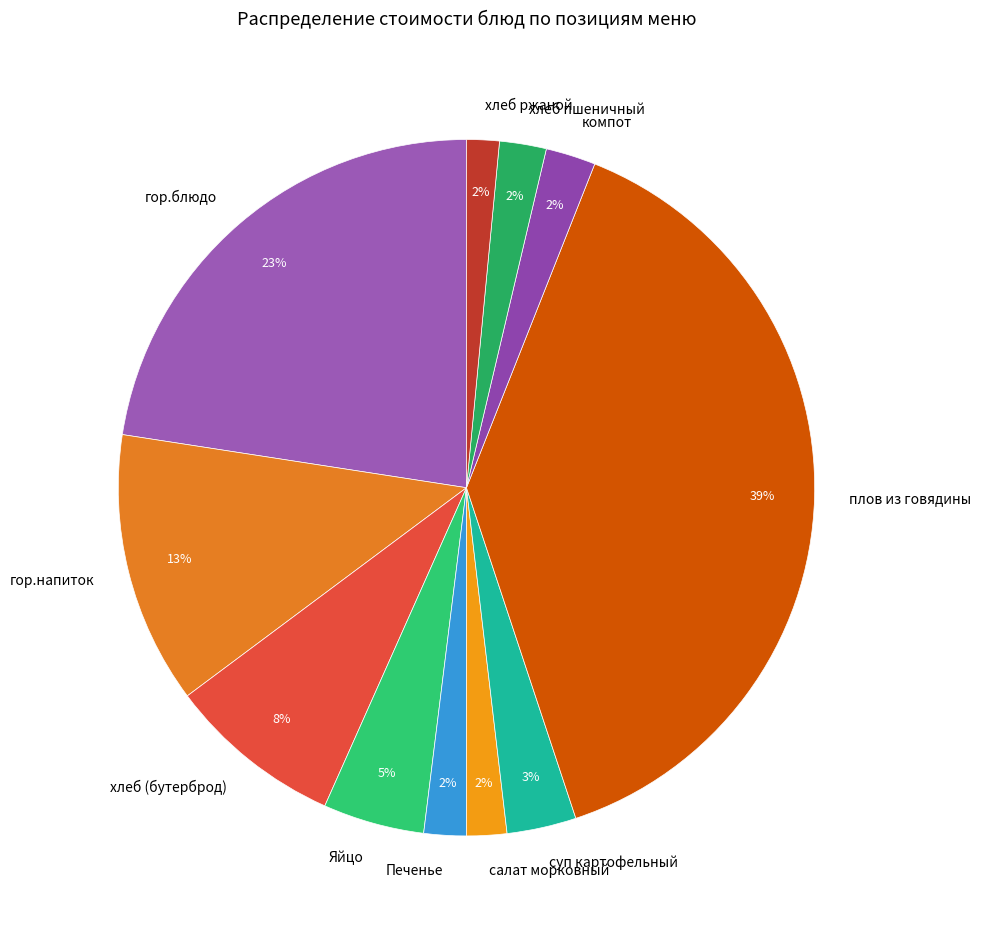

Approximately how many times larger is the value at суп картофельный compared to хлеб пшеничный?

1.5